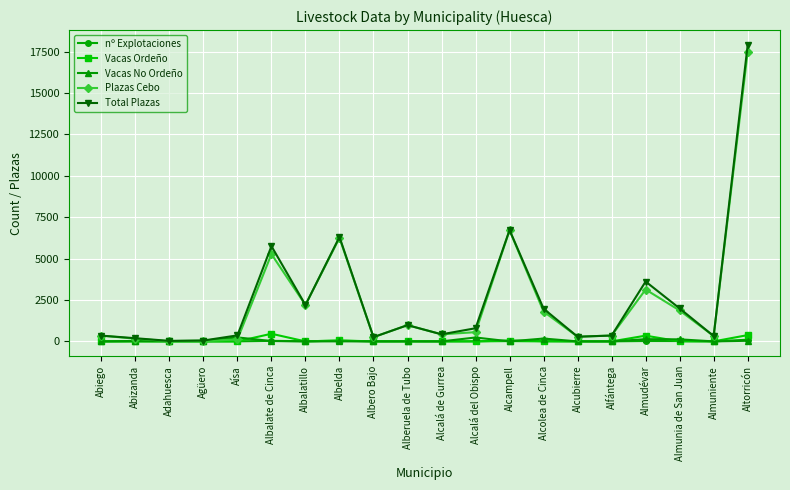

What is the maximum value for Vacas Ordeño?

462